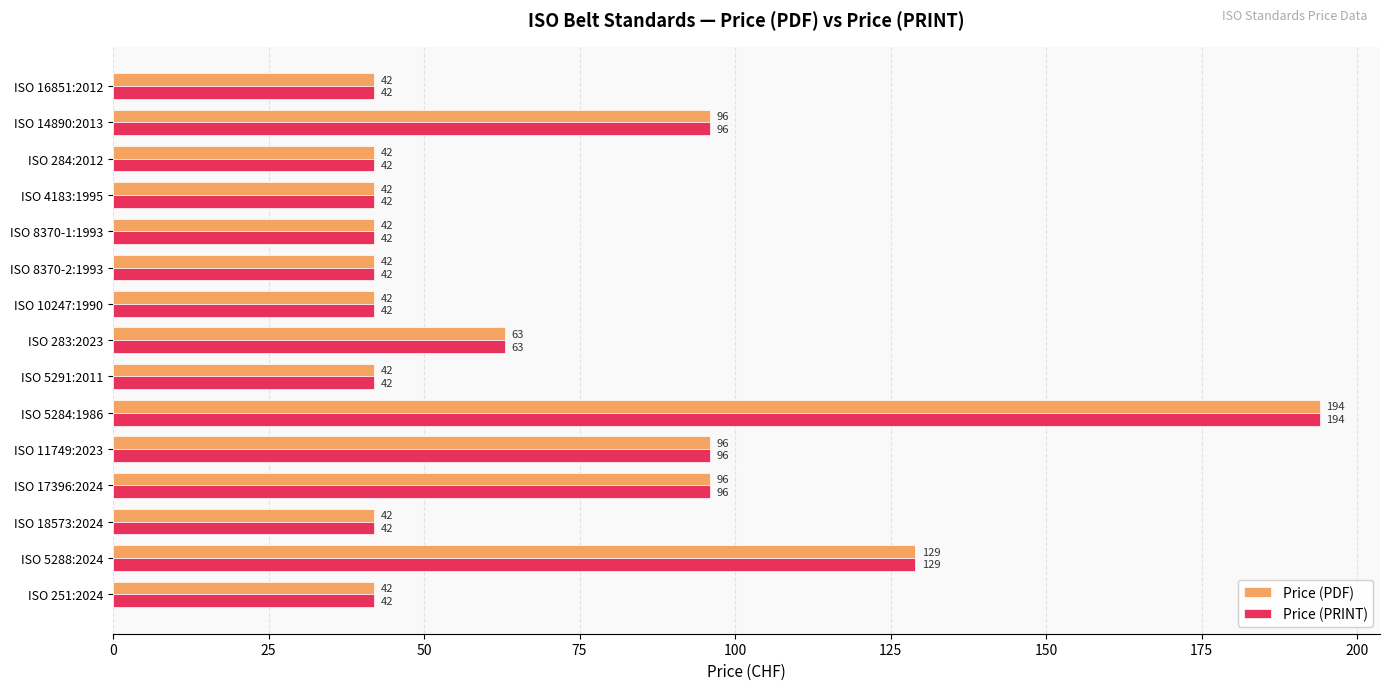

What is the minimum value for Price (PRINT)?

42